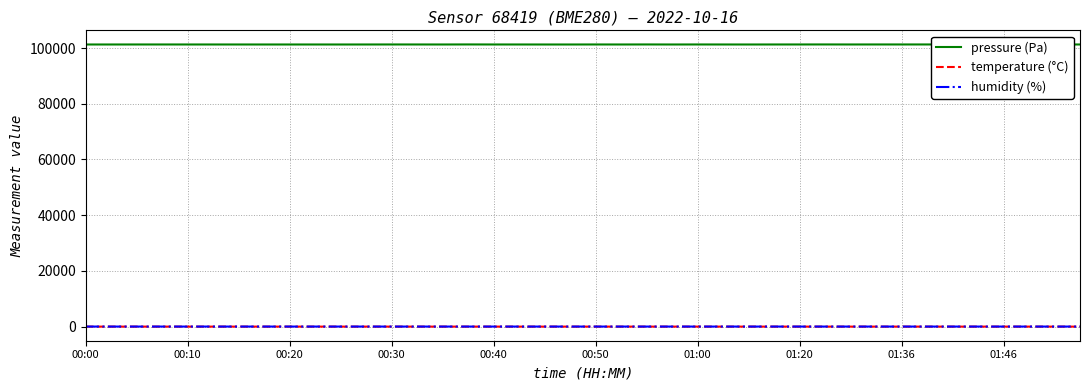

True or false: humidity (%) and pressure (Pa) cross at least once.

False